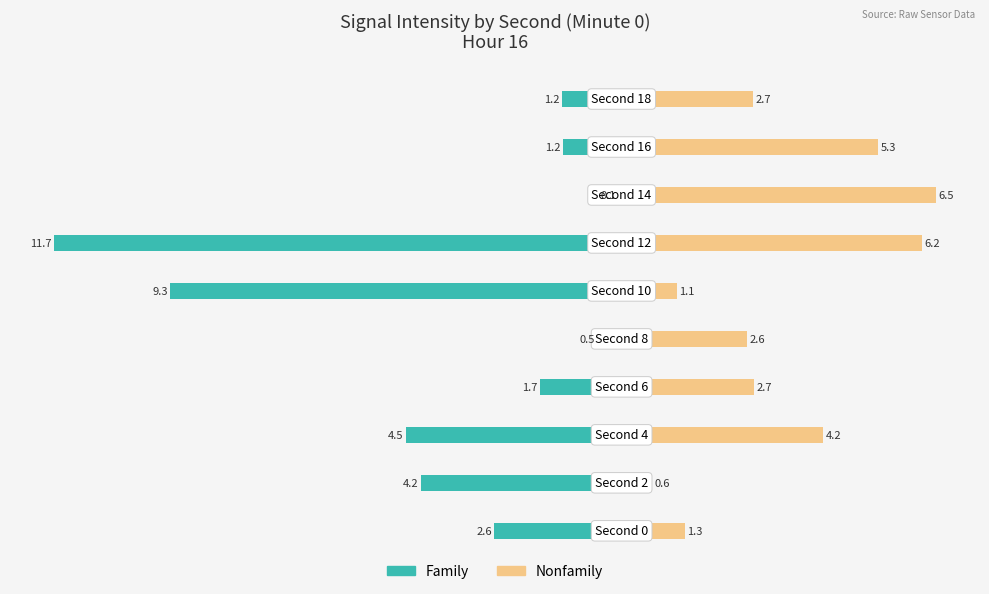

How many bars are there in total?

20